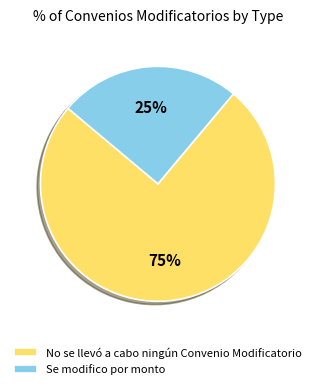

Between Se modifico por monto and No se llevó a cabo ningún Convenio Modificatorio, which is larger?

No se llevó a cabo ningún Convenio Modificatorio